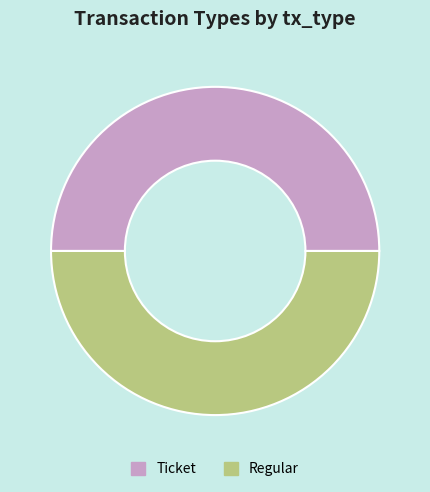

The Regular slice represents 57% of the pie. True or false?

False